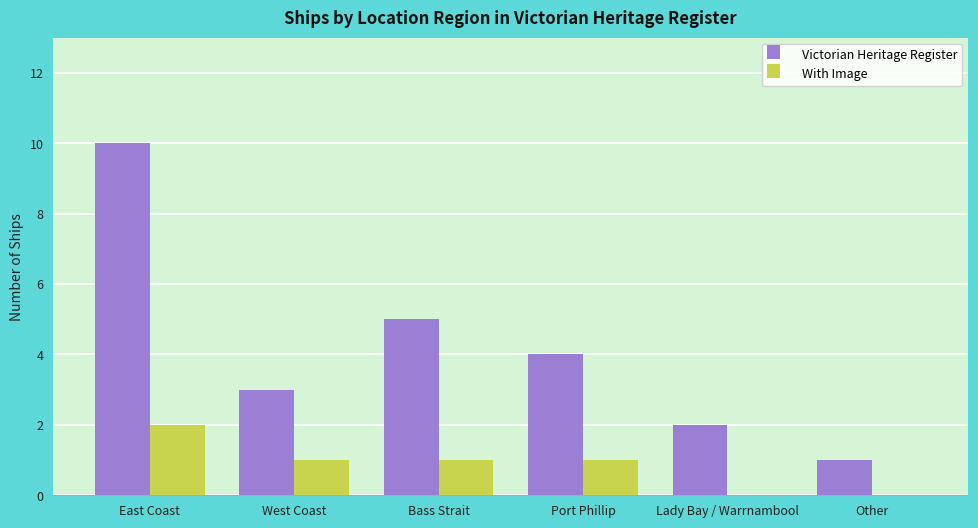

Count the number of categories in the chart.

6